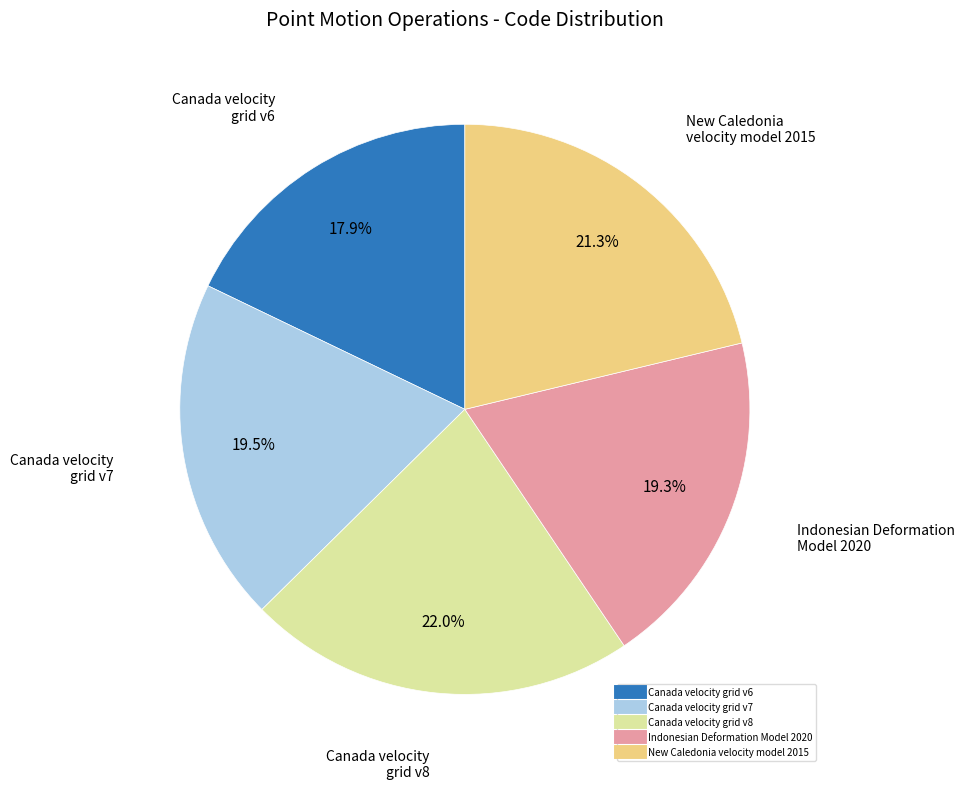

Which has a higher value, New Caledonia velocity model 2015 or Canada velocity grid v7?

New Caledonia velocity model 2015